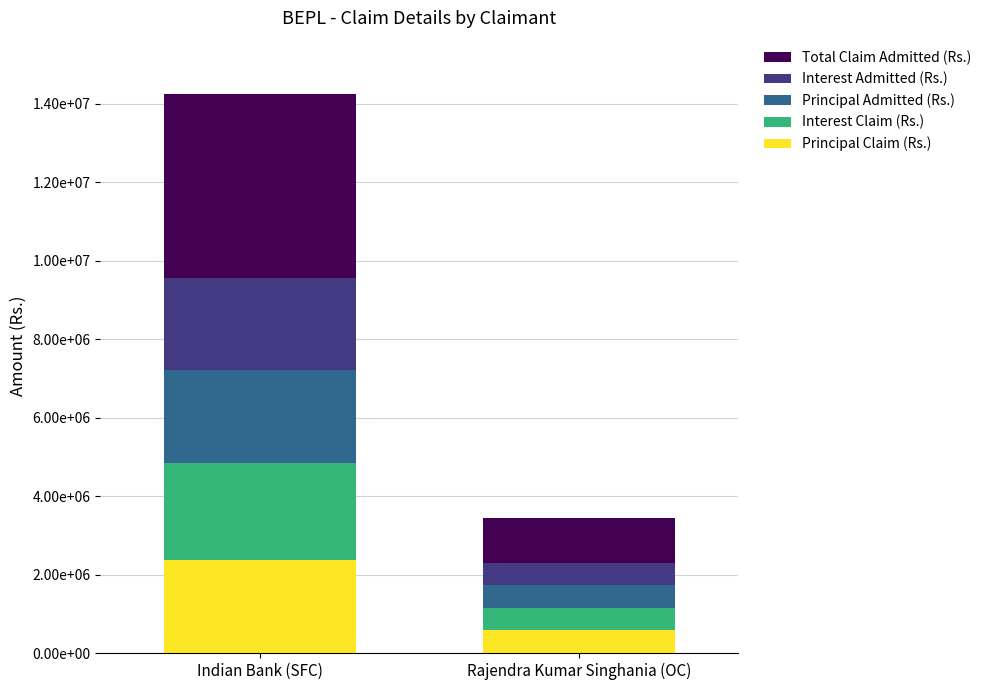

Are the bars grouped side by side (vs. stacked)?

No